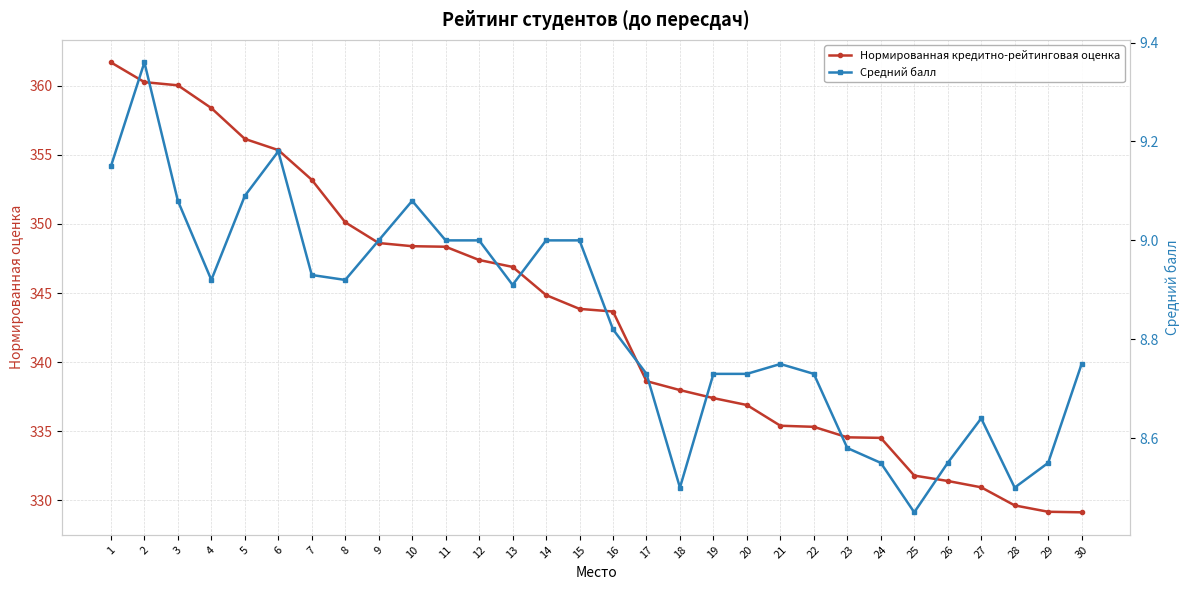

True or false: Средний балл and Нормированная кредитно-рейтинговая оценка cross at least once.

False